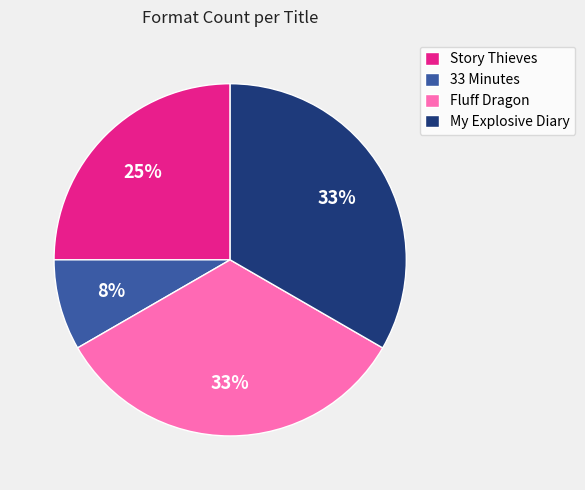

Does any single category account for the majority?

No